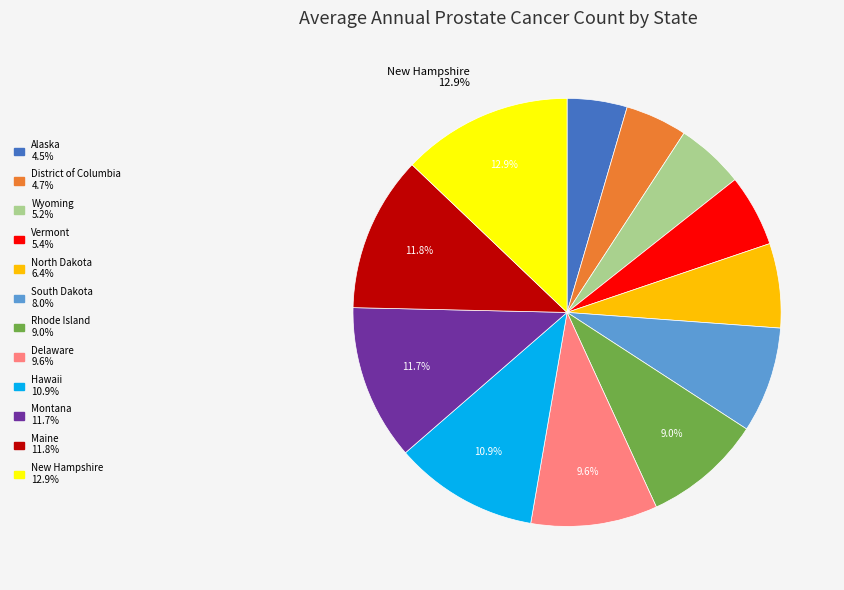

Is there a majority slice in this chart?

No